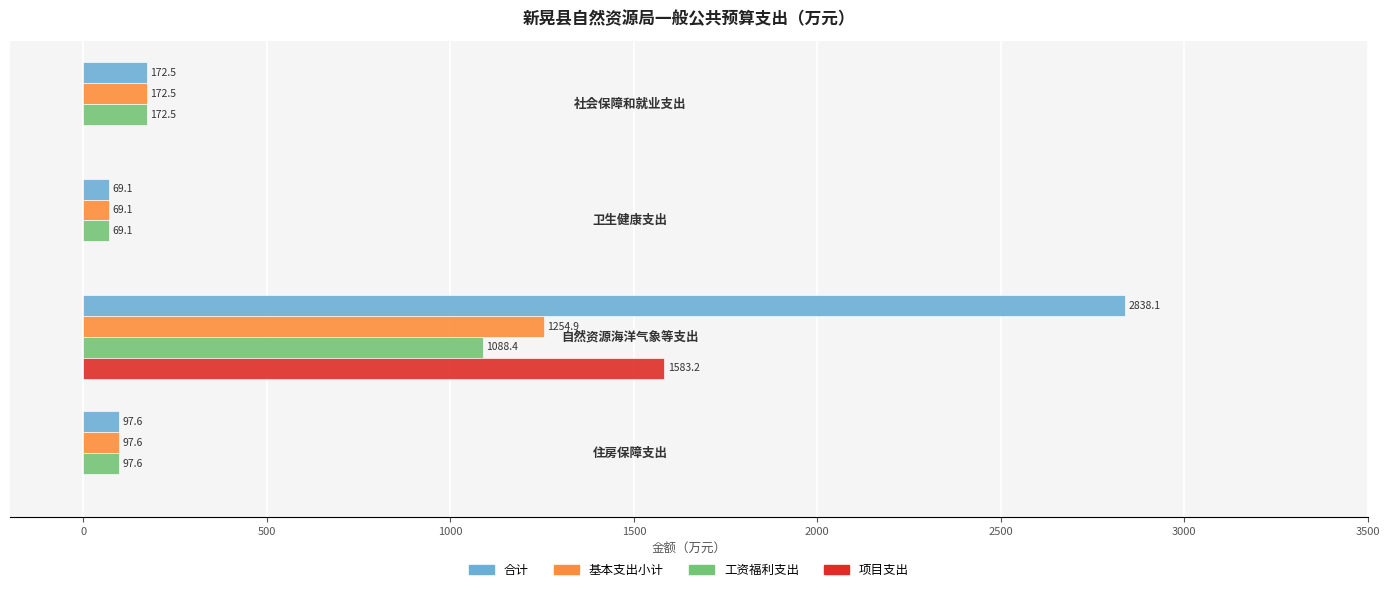

What is the greatest value displayed?

2838.1